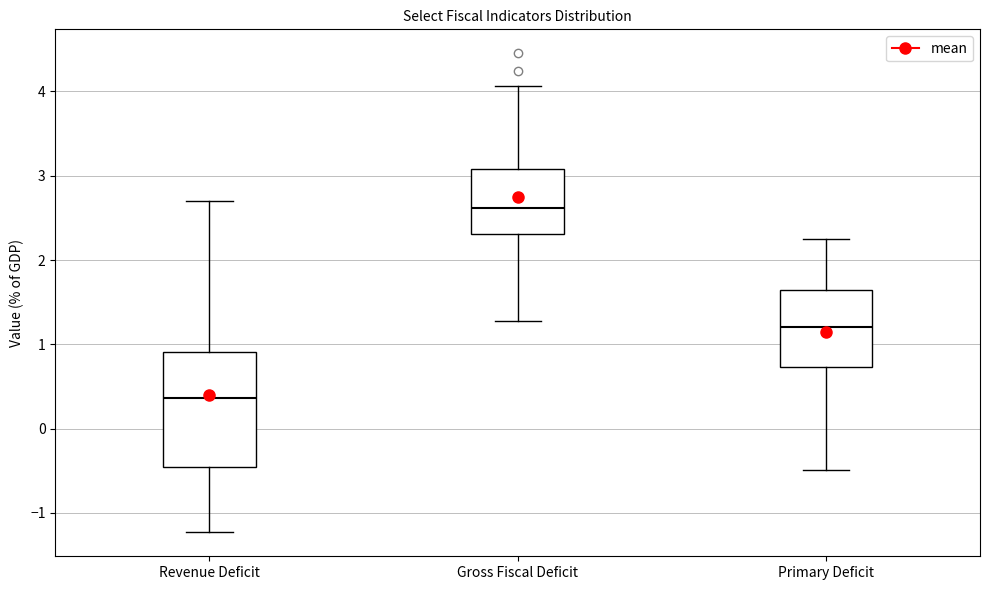

Reading left to right, read every box against the y-axis: the position of its median line, the range the box covers, and the ends of its whiskers. The values are not printed on the chart, so give them approximately, as read against the axis.

Revenue Deficit: median 0.4, box -0.5 to 0.9, whiskers -1.2 to 2.7
Gross Fiscal Deficit: median 2.6, box 2.3 to 3.1, whiskers 1.3 to 4.1
Primary Deficit: median 1.2, box 0.7 to 1.6, whiskers -0.5 to 2.2